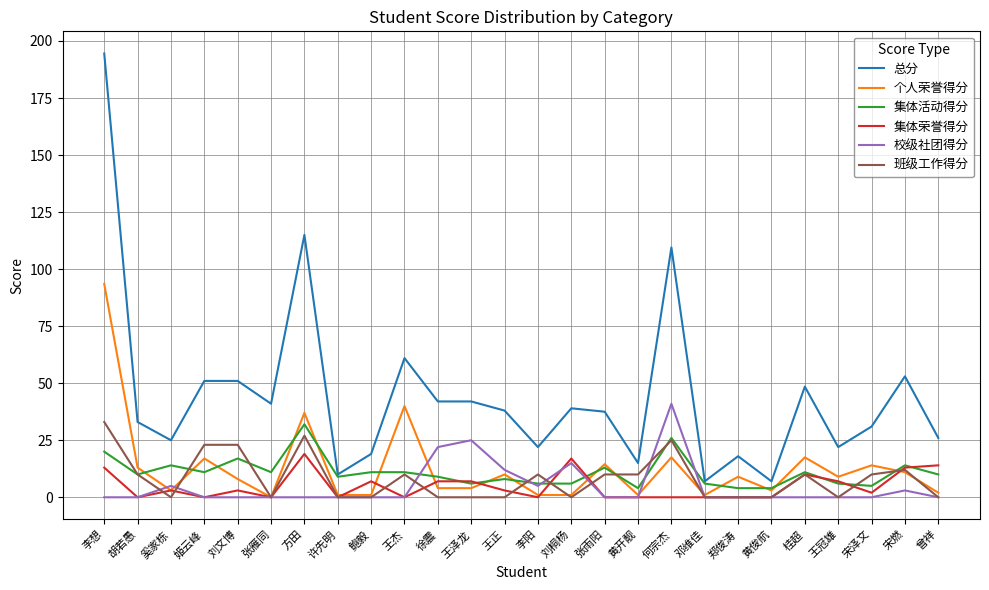

At which category does 个人荣誉得分 reach its first local peak?

姬云峰